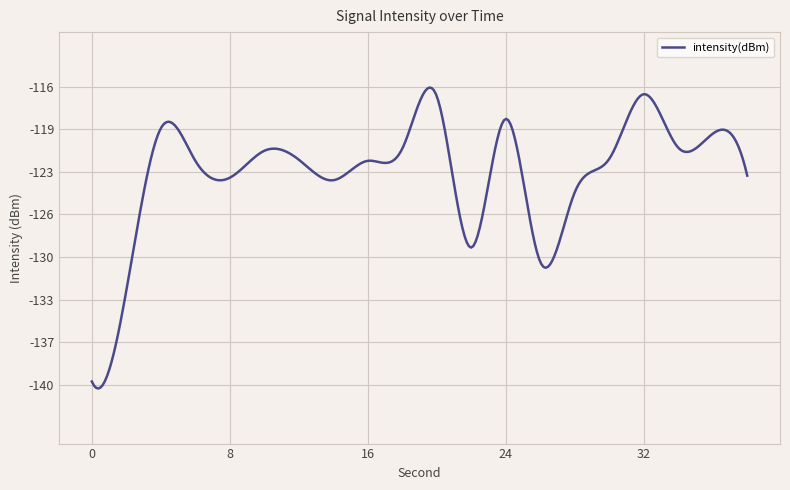

Does the chart have visible grid lines?

Yes